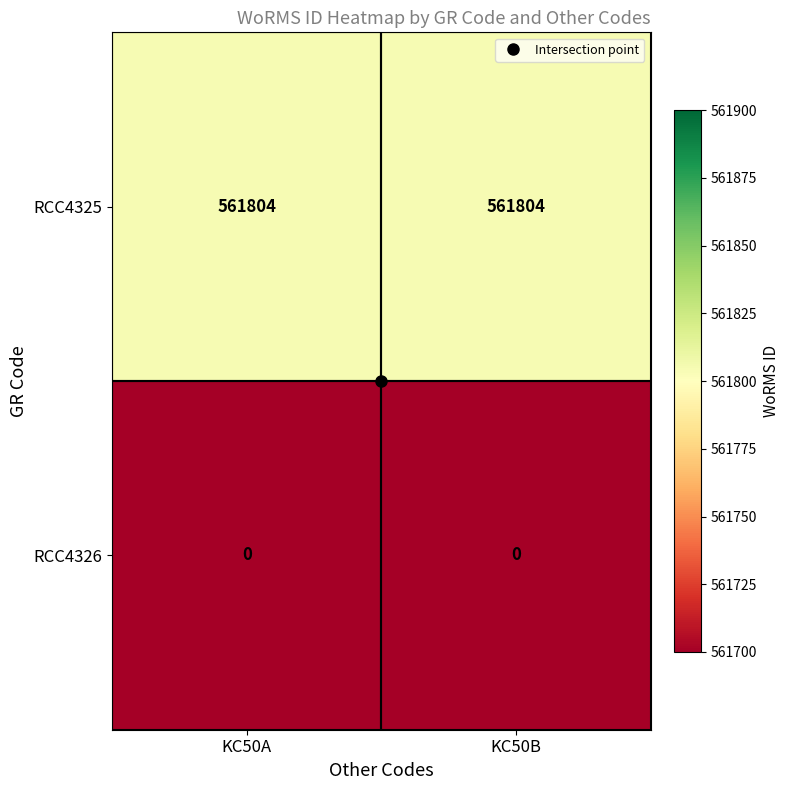

What is the difference between the highest and lowest values at KC50A?

561804